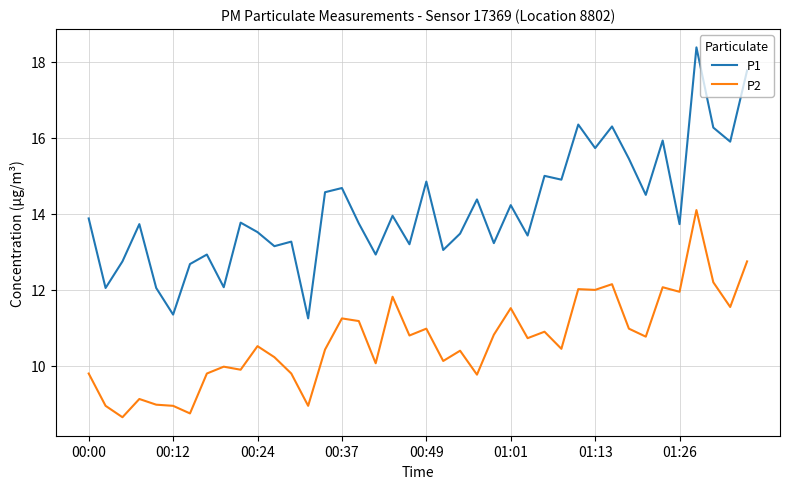

Which series has the largest range (max minus min)?

P1